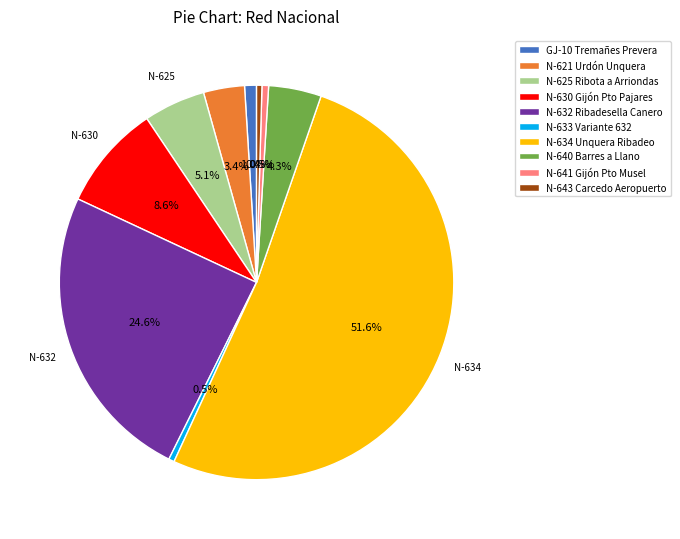

What percentage is NOT represented by N-633 Variante 632?

99.5%